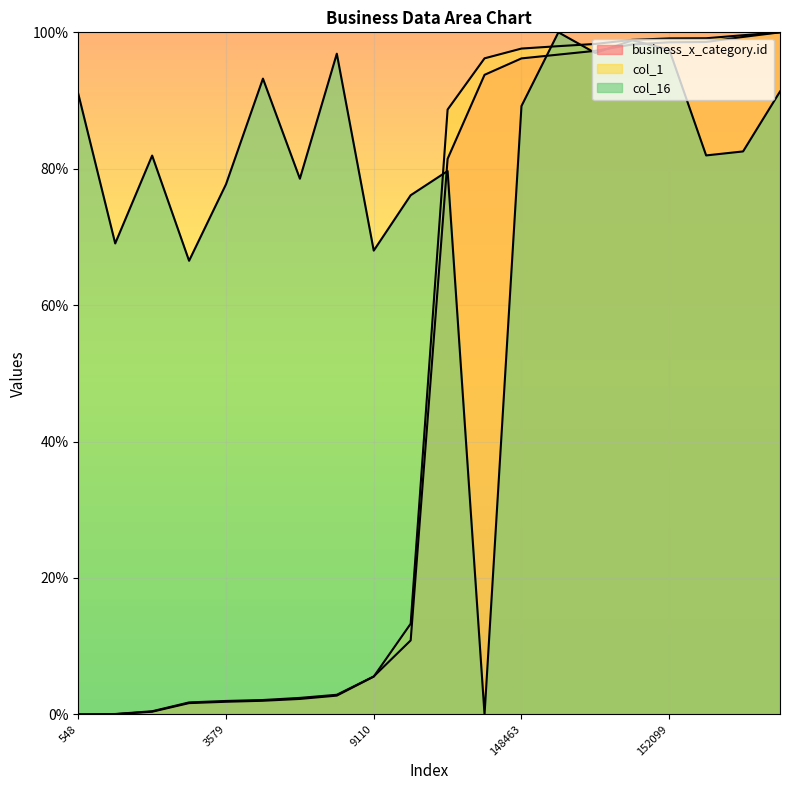

Which series has the largest total across all categories?

col_16